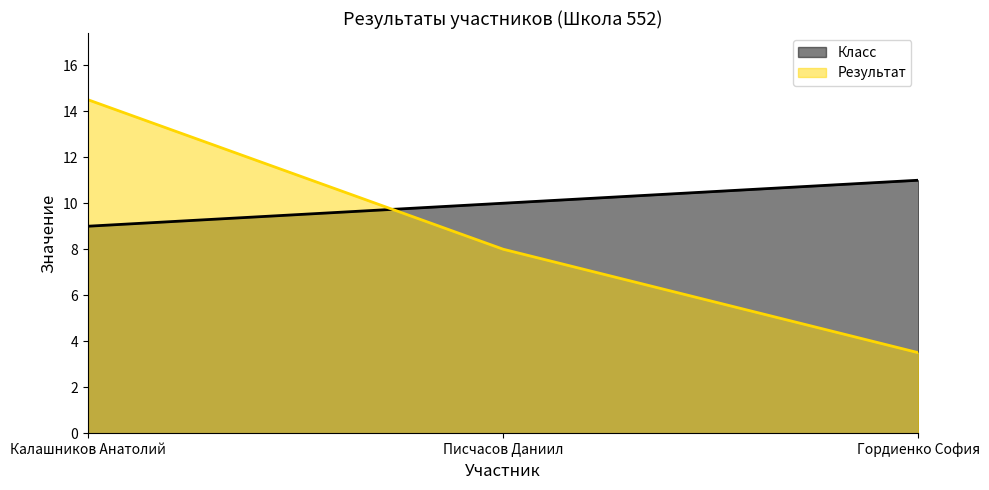

Between Калашников Анатолий and Писчасов Даниил, which series saw the biggest shift?

Результат